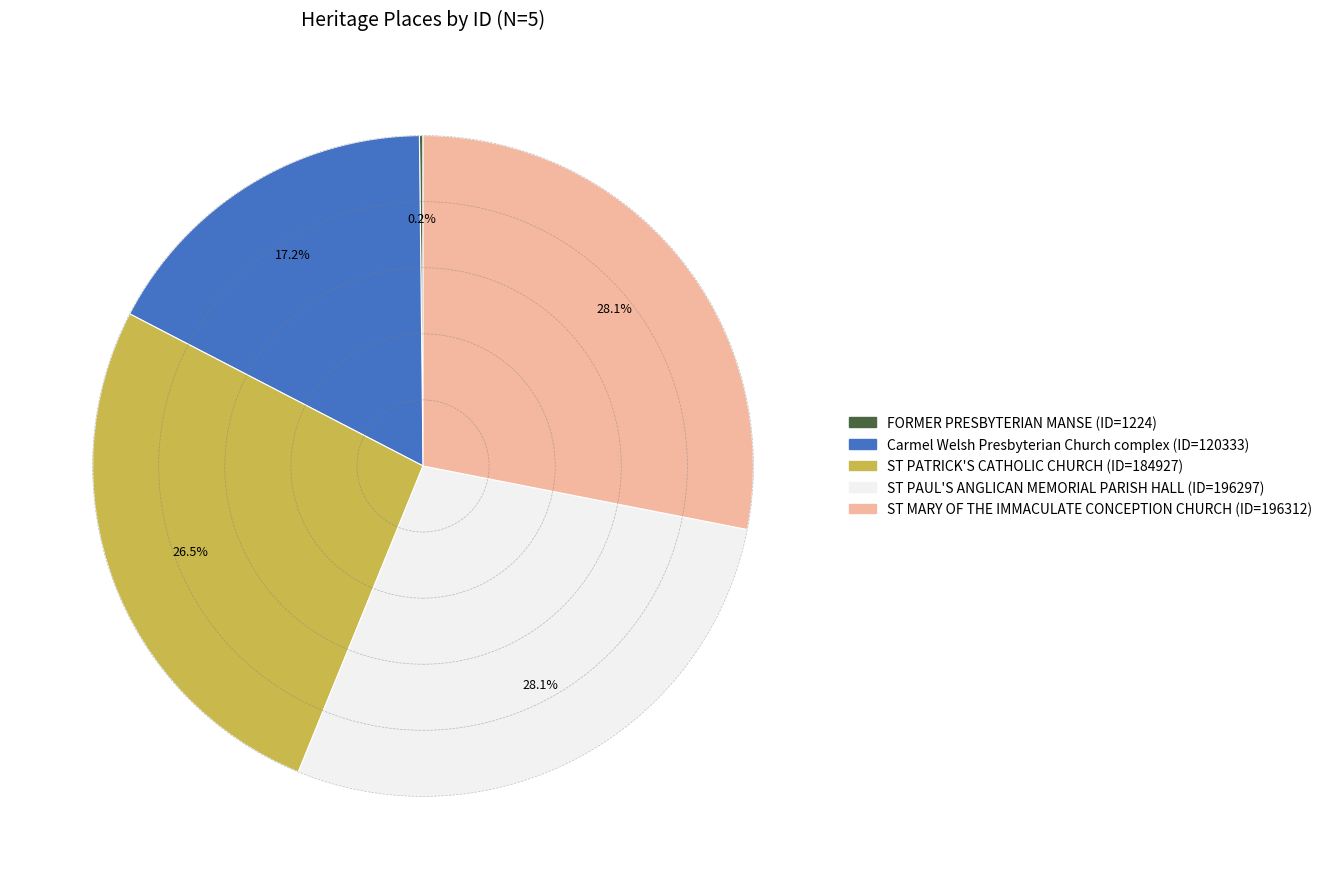

To the nearest percent, what portion does ST MARY OF THE IMMACULATE CONCEPTION CHURCH represent?

28%